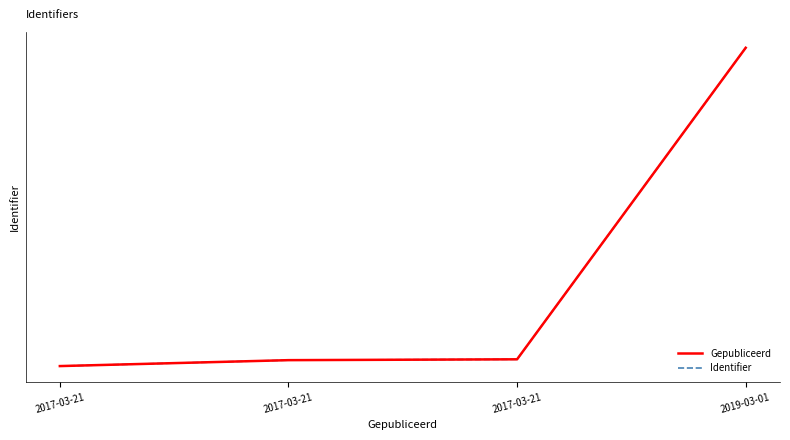

What is the label of the 4th point from the left?

2019-03-01